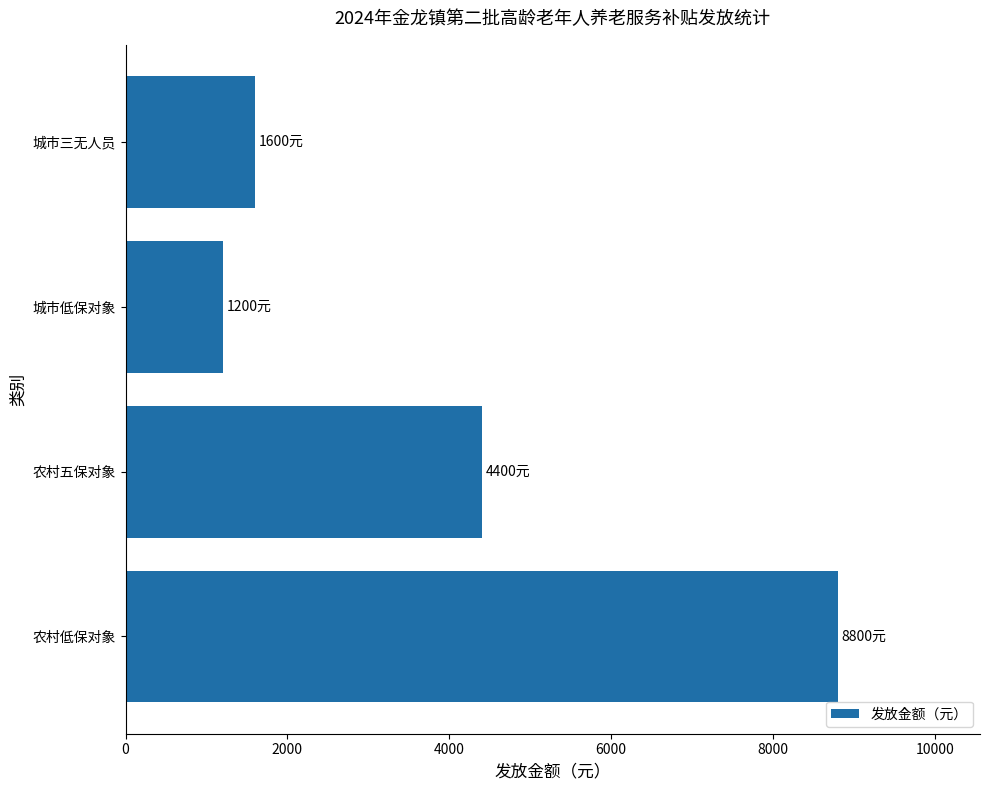

What is the difference between the second highest and minimum values?

3200